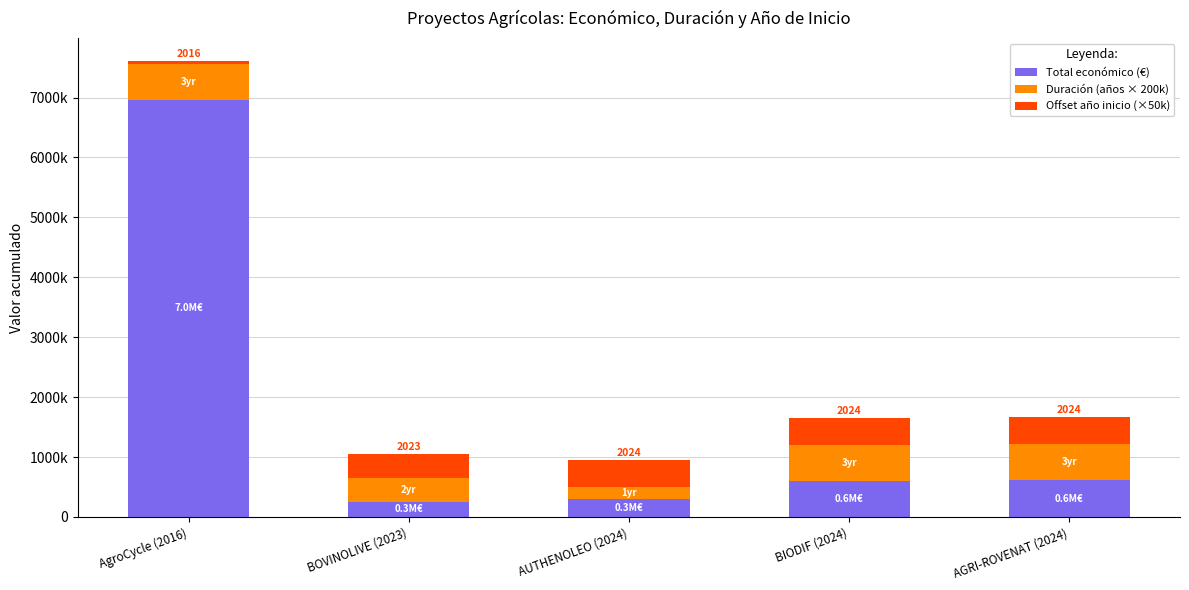

Rank the categories by Offset año inicio (×50k) value from highest to lowest.

AUTHENOLEO (2024), BIODIF (2024), AGRI-ROVENAT (2024), BOVINOLIVE (2023), AgroCycle (2016)